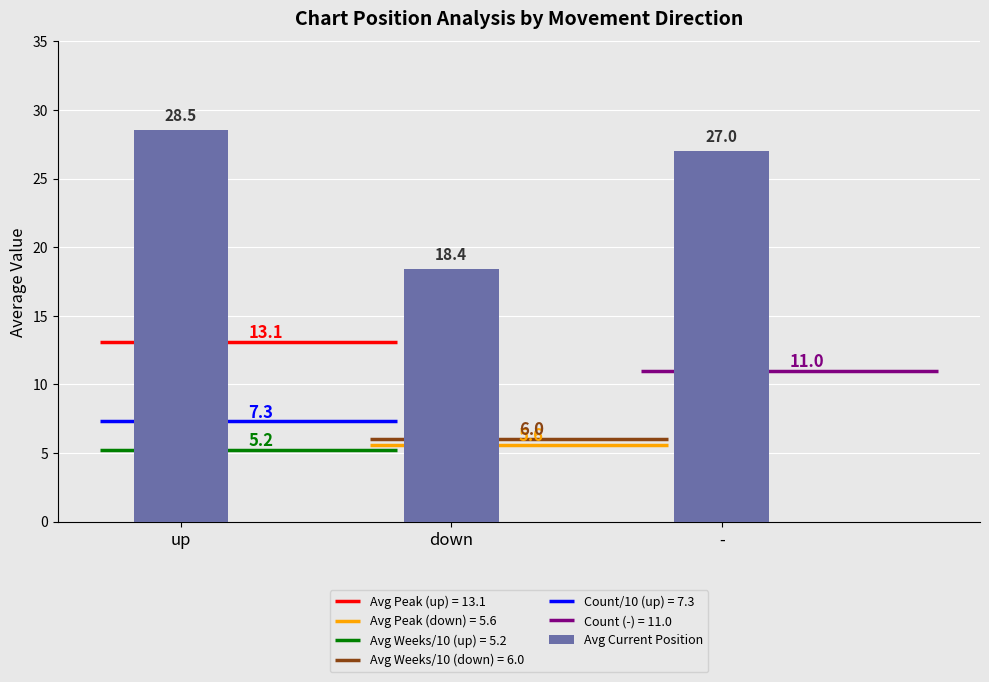

List the labels in order of value, largest first.

up, -, down